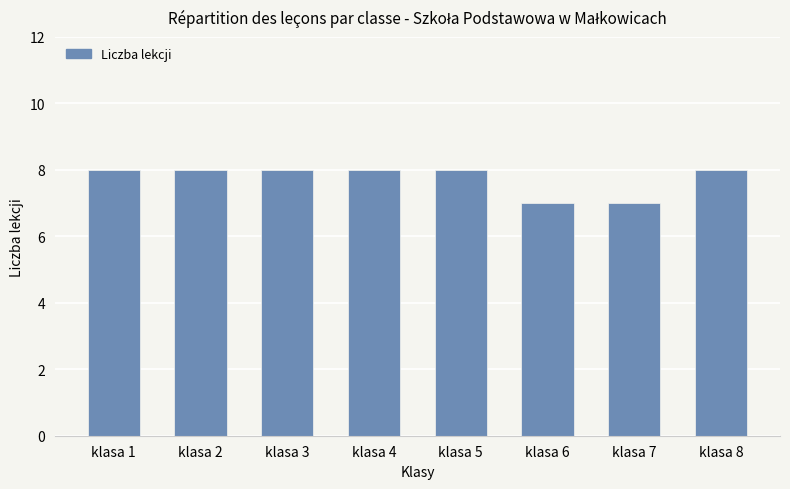

Are the bars horizontal?

No